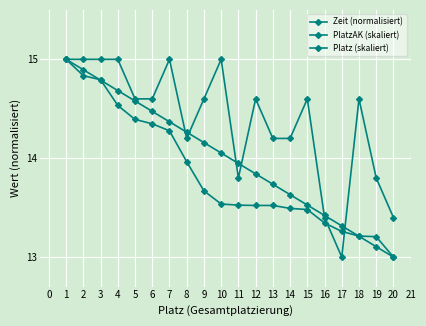

Is this an area chart (filled region under the line)?

No